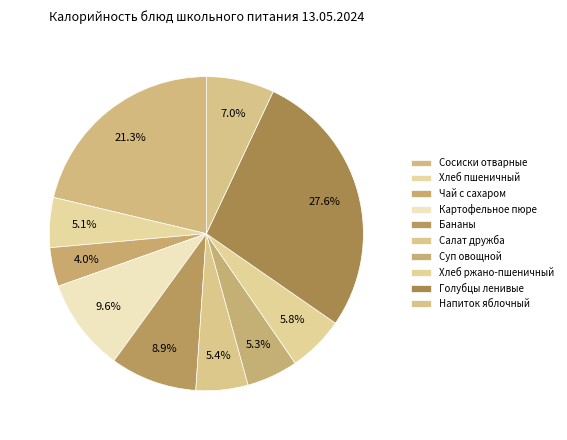

What percentage is the Чай с сахаром slice, to the nearest percent?

4%